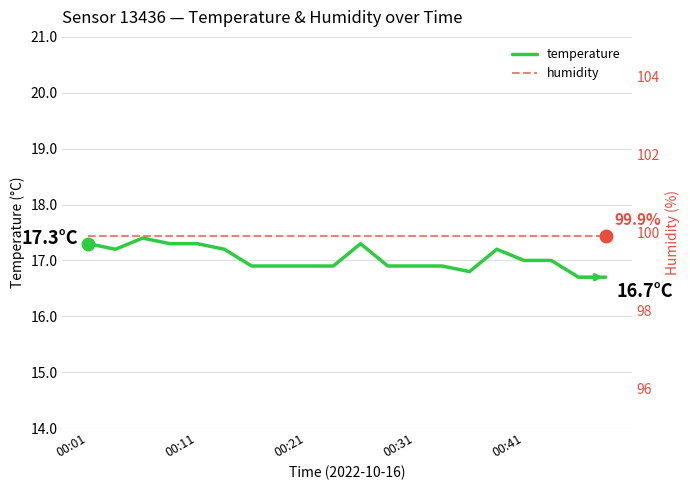

What is the maximum value shown in the chart?

99.9